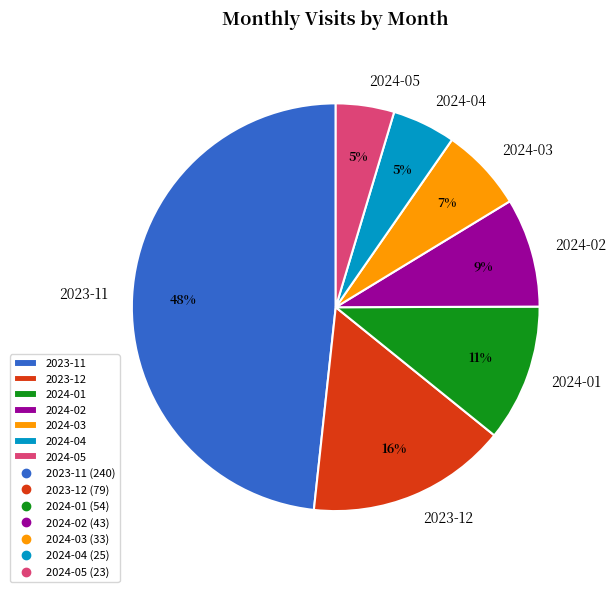

To the nearest percent, what portion does 2024-03 represent?

7%